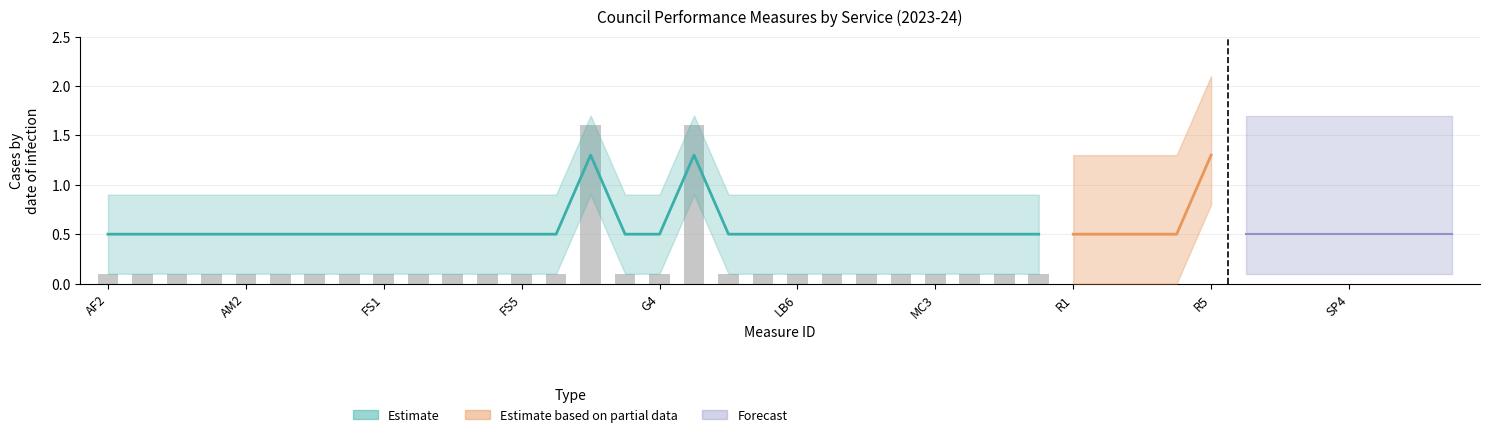

What is the sum of all Numerator values?

4